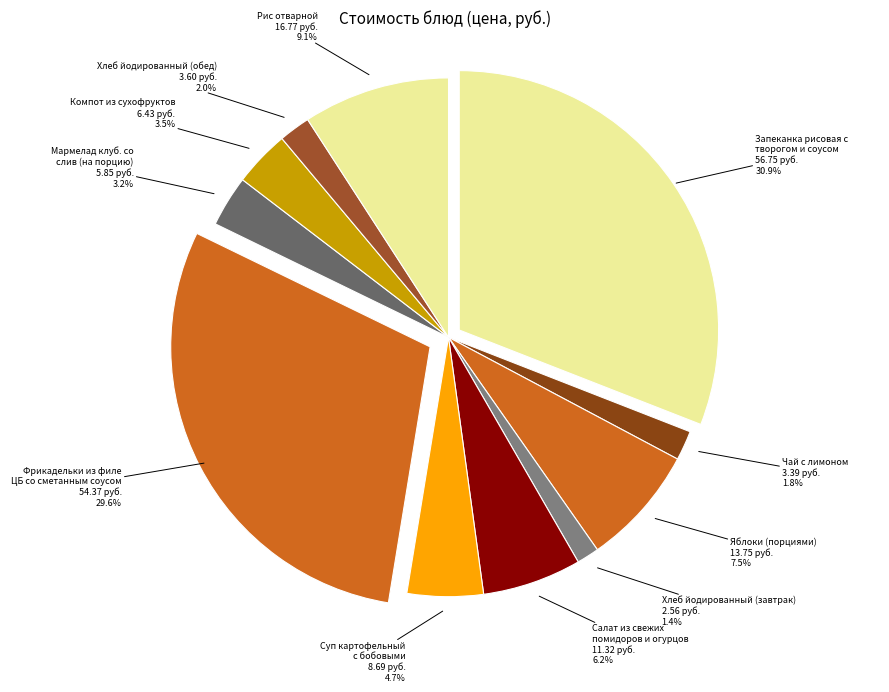

To the nearest percent, what portion does Фрикадельки из филе ЦБ со сметанным соусом represent?

30%